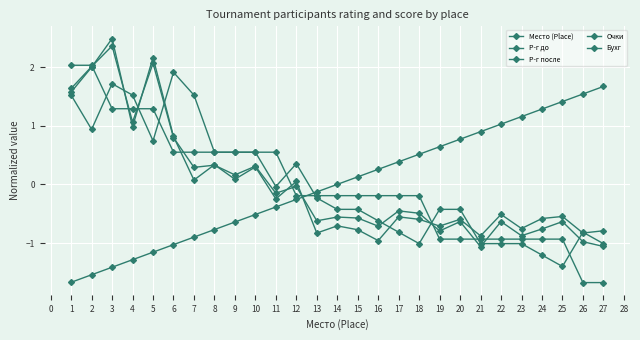

Reading left to right, what are all the values shown in this chart?

Место (Place): -1.7	-1.5	-1.4	-1.3	-1.2	-1.0	-0.9	-0.8	-0.6	-0.5	-0.4	-0.3	-0.1	0.0	0.1	0.3	0.4	0.5	0.6	0.8	0.9	1.0	1.2	1.3	1.4	1.5	1.7
Р-г до: 1.6	2.0	2.5	1.0	2.2	0.8	0.1	0.3	0.1	0.3	-0.2	0.0	-0.8	-0.7	-0.8	-1.0	-0.6	-0.6	-0.7	-0.6	-0.9	-0.5	-0.8	-0.6	-0.5	-0.8	-0.8
Р-г после: 1.6	2.0	2.4	1.1	2.1	0.8	0.3	0.3	0.2	0.3	-0.2	-0.0	-0.6	-0.6	-0.6	-0.7	-0.5	-0.5	-0.8	-0.6	-1.1	-0.6	-0.9	-0.8	-0.6	-1.0	-1.1
Очки: 2.0	2.0	1.3	1.3	1.3	0.5	0.5	0.5	0.5	0.5	0.5	-0.2	-0.2	-0.2	-0.2	-0.2	-0.2	-0.2	-0.9	-0.9	-0.9	-0.9	-0.9	-0.9	-0.9	-1.7	-1.7
Бухг: 1.5	0.9	1.7	1.5	0.7	1.9	1.5	0.5	0.5	0.5	-0.0	0.4	-0.2	-0.4	-0.4	-0.6	-0.8	-1.0	-0.4	-0.4	-1.0	-1.0	-1.0	-1.2	-1.4	-0.8	-1.0